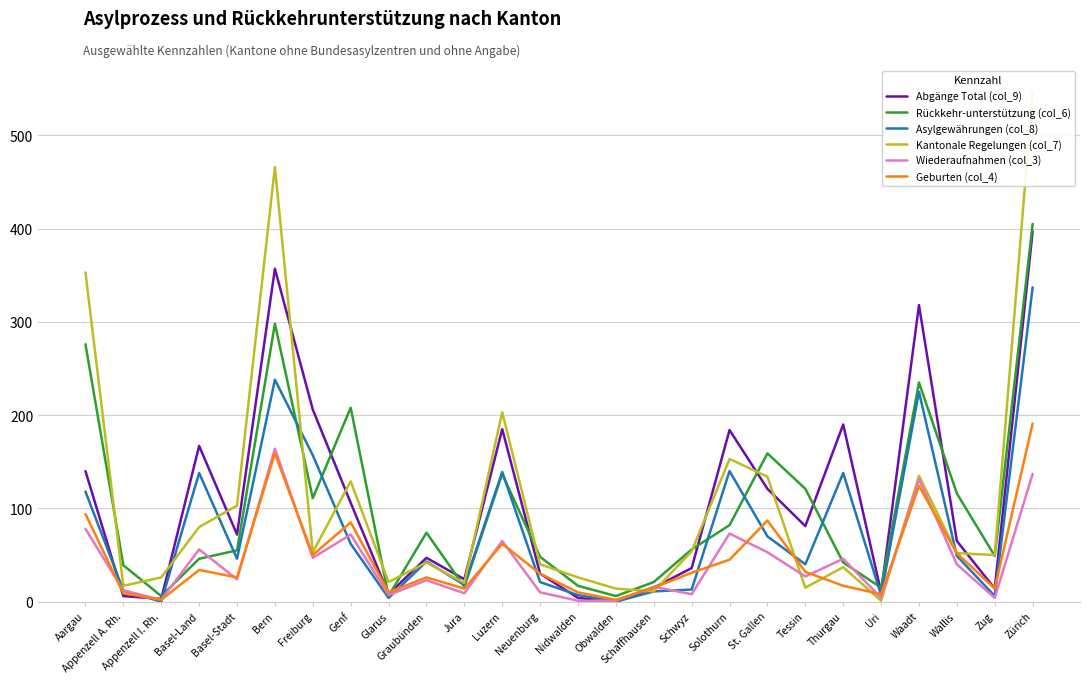

What is the difference between the Geburten (col_4) values at Schaffhausen and Bern?

144